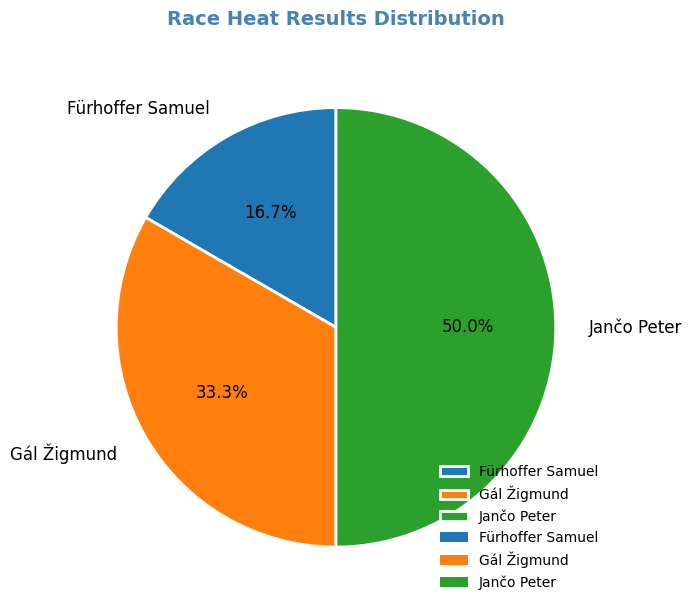

What is the total percentage of Fürhoffer Samuel and Gál Žigmund?

50.0%